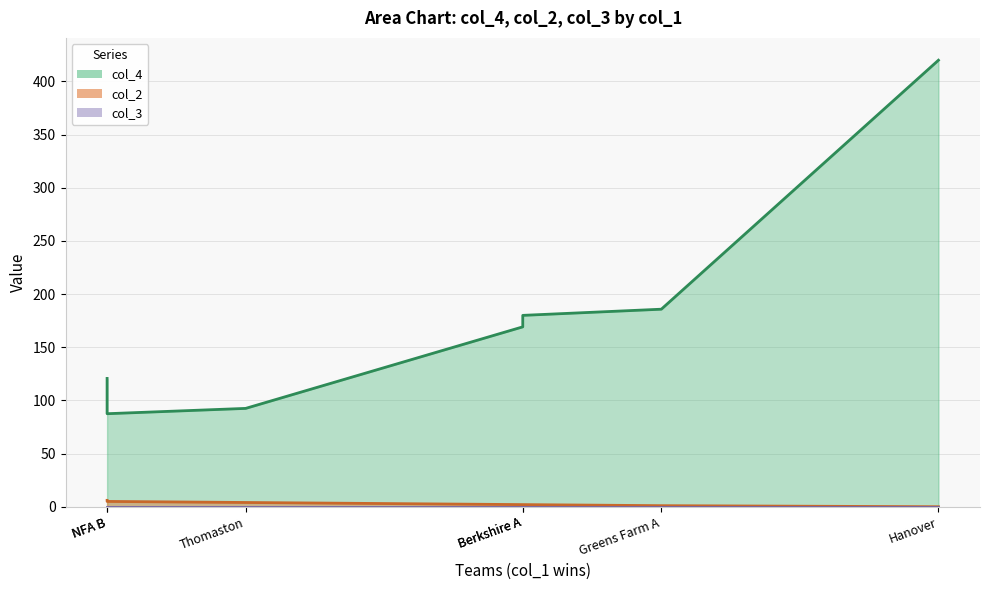

True or false: col_2 and col_3 cross at least once.

False